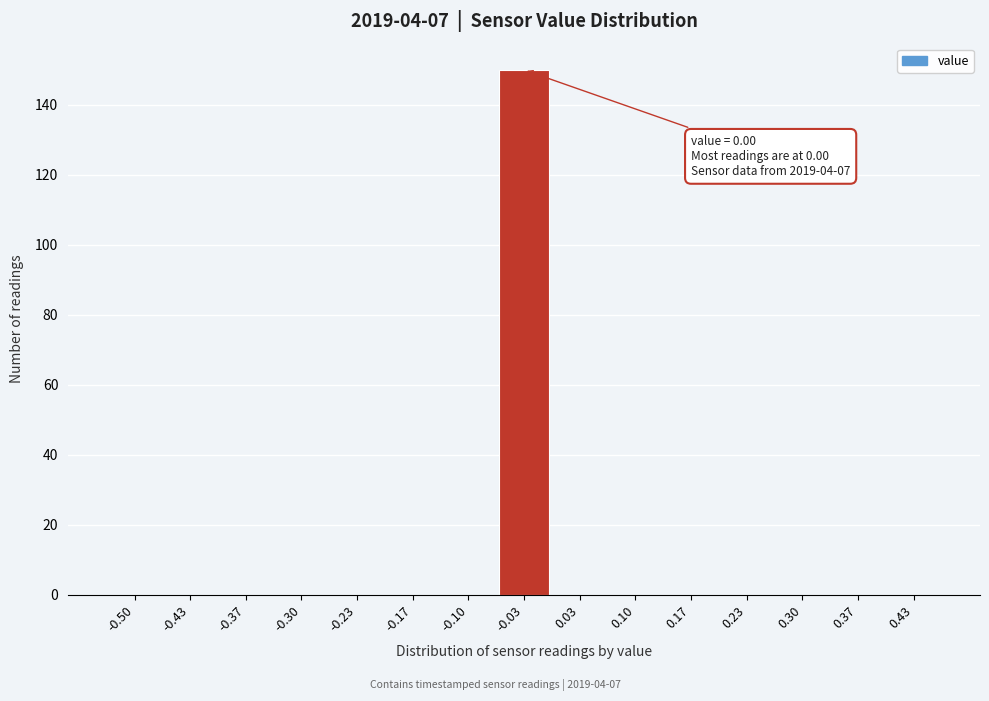

Reading left to right, extract all data points from this chart.

-0.50=0	-0.43=0	-0.37=0	-0.30=0	-0.23=0	-0.17=0	-0.10=0	-0.03=150	0.03=0	0.10=0	0.17=0	0.23=0	0.30=0	0.37=0	0.43=0